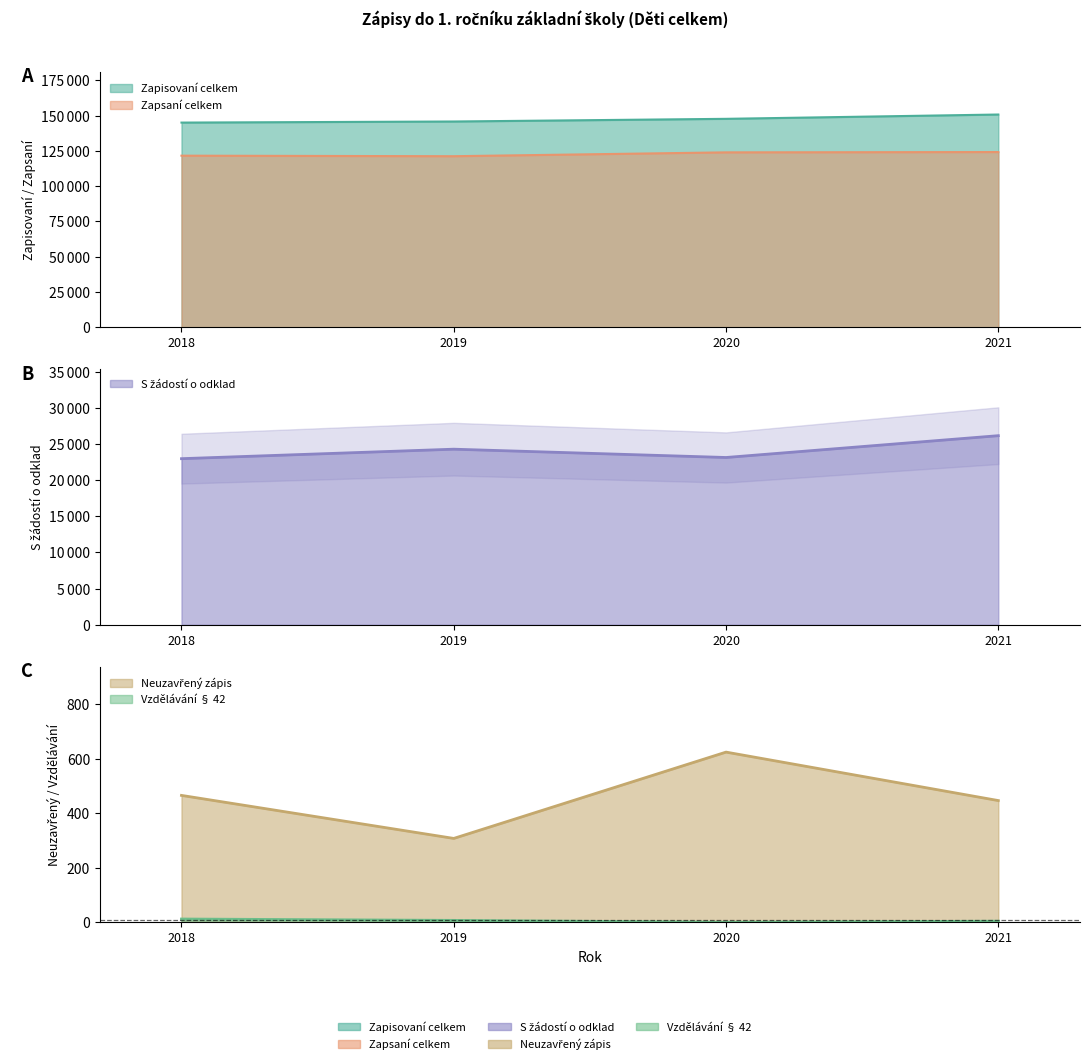

What are all the series names shown in the legend?

Zapisovaní celkem, Zapsaní celkem, S žádostí o odklad, Vzdělávání § 42, Neuzavřený zápis